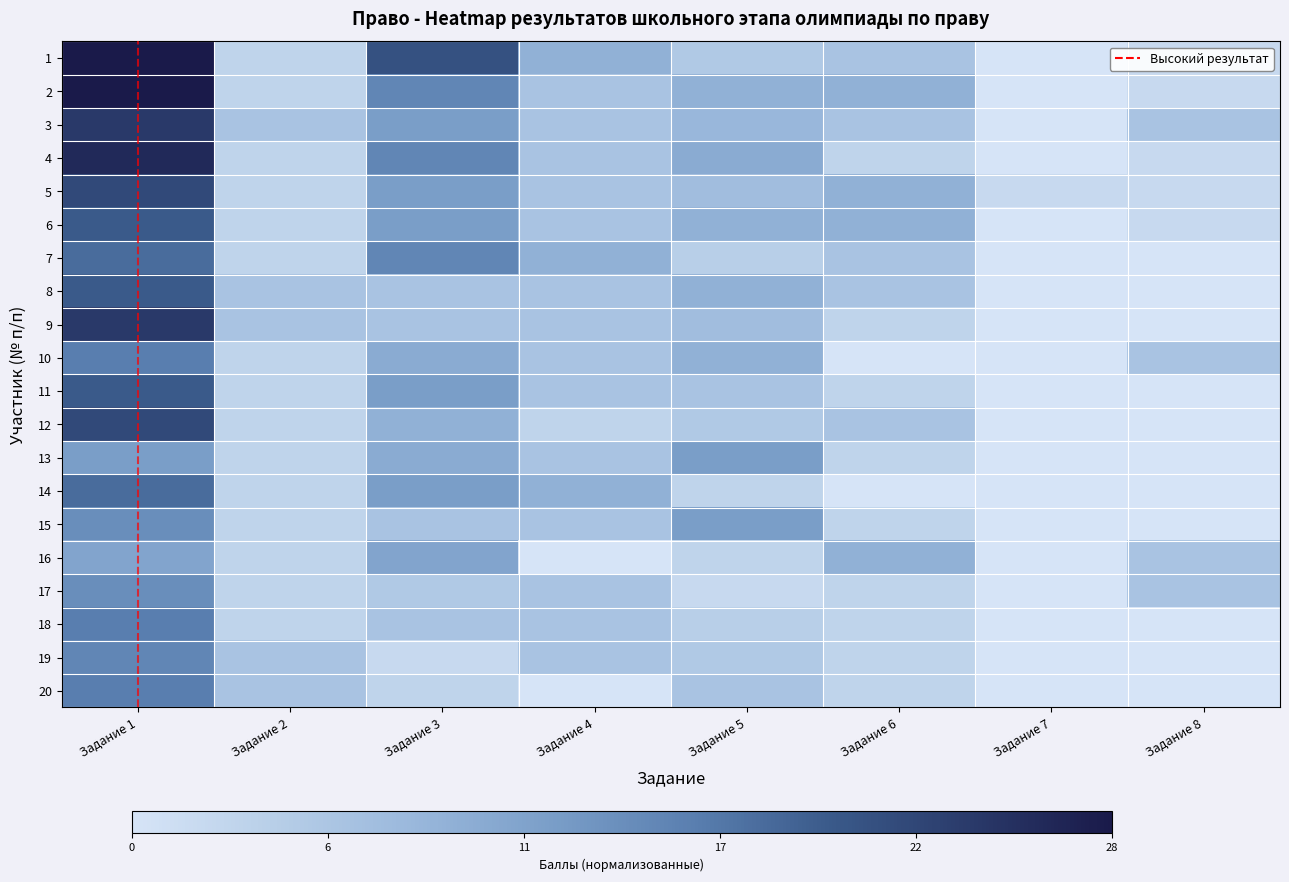

At how many categories does at least one series exceed 0?

8